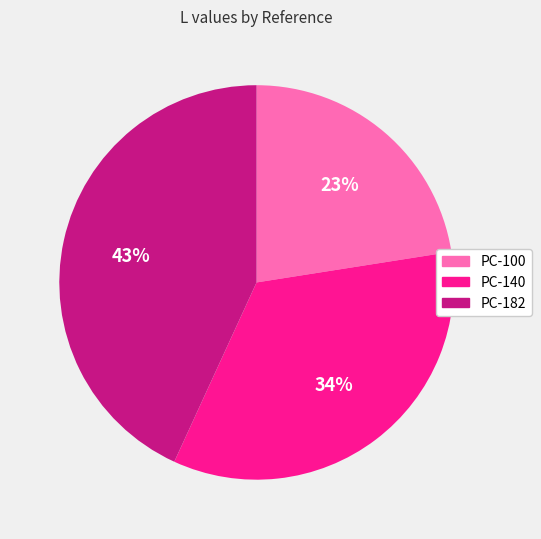

Is PC-140 the majority of the pie?

No